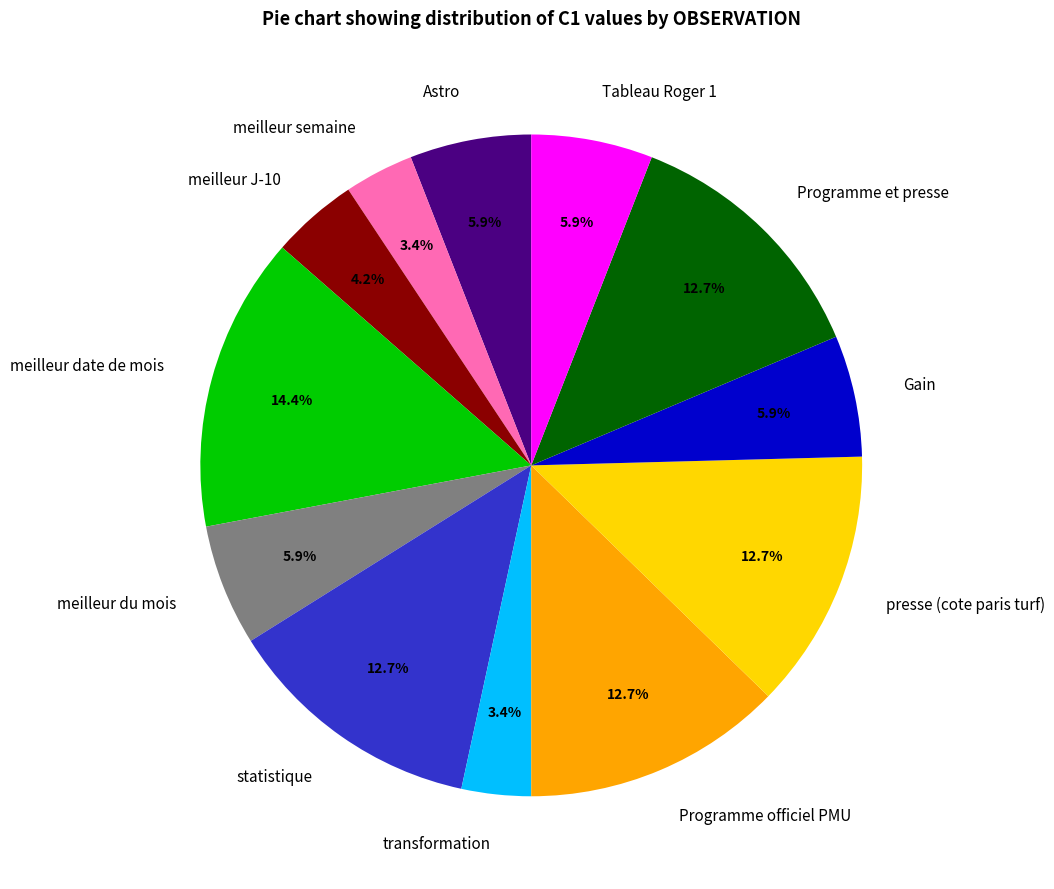

How many slices are in this pie chart?

12